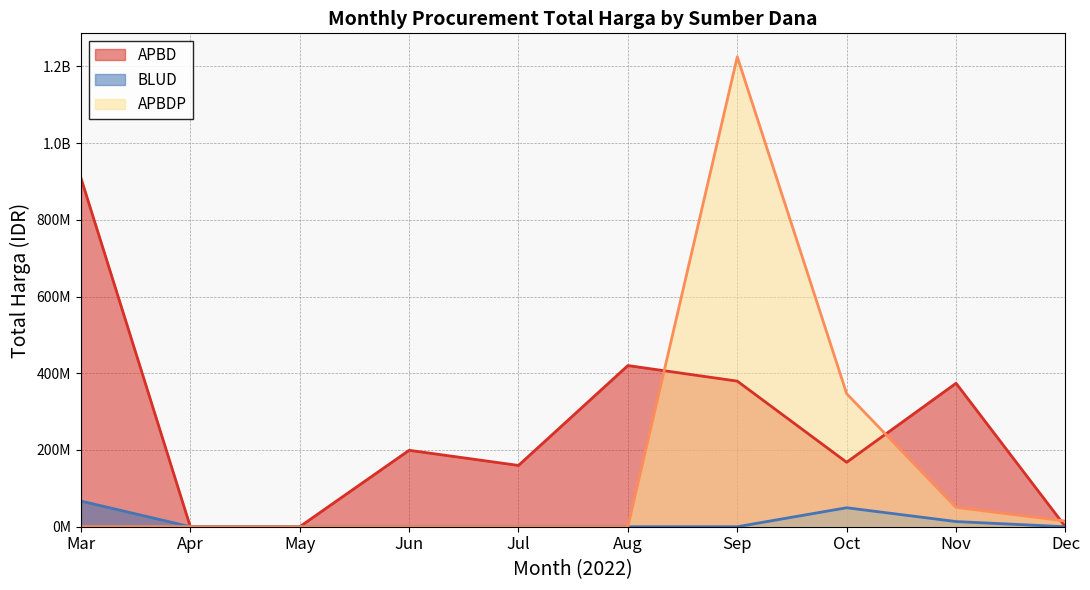

The value at 13 is 48140000. True or false?

True